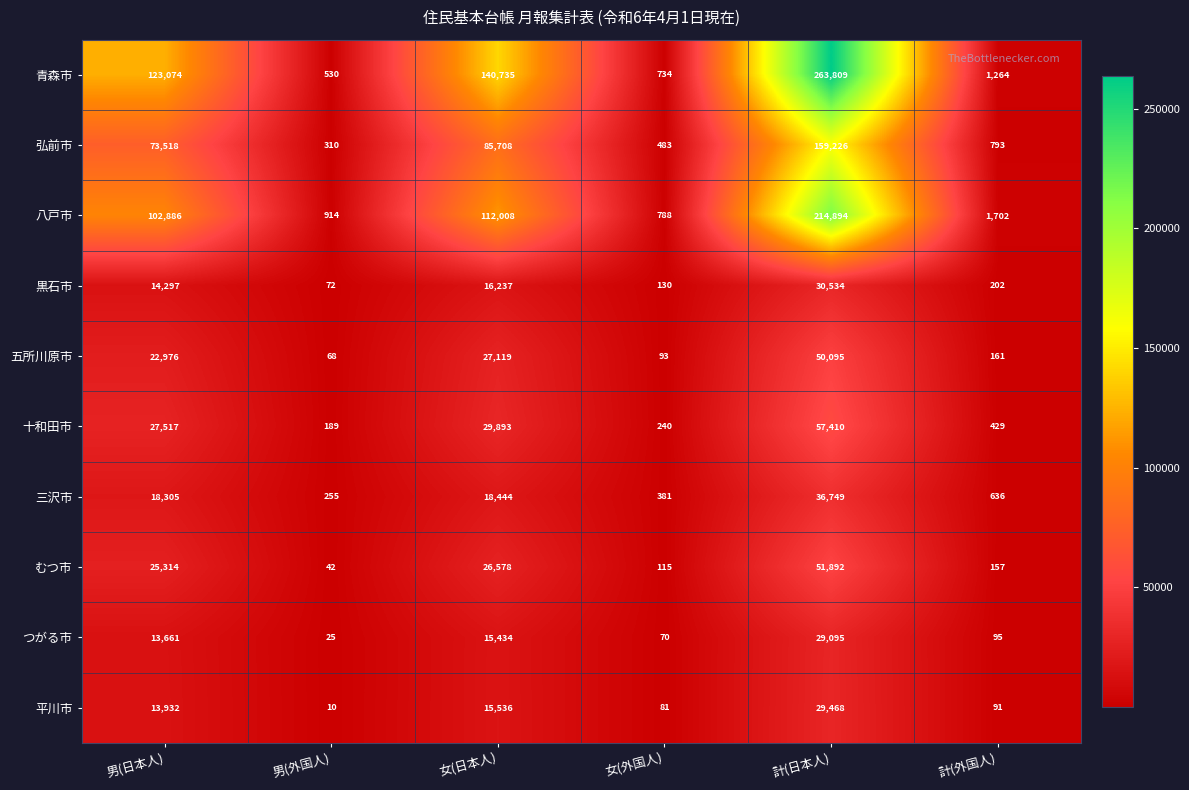

The value of 青森市 at 男(外国人) is 530. True or false?

True